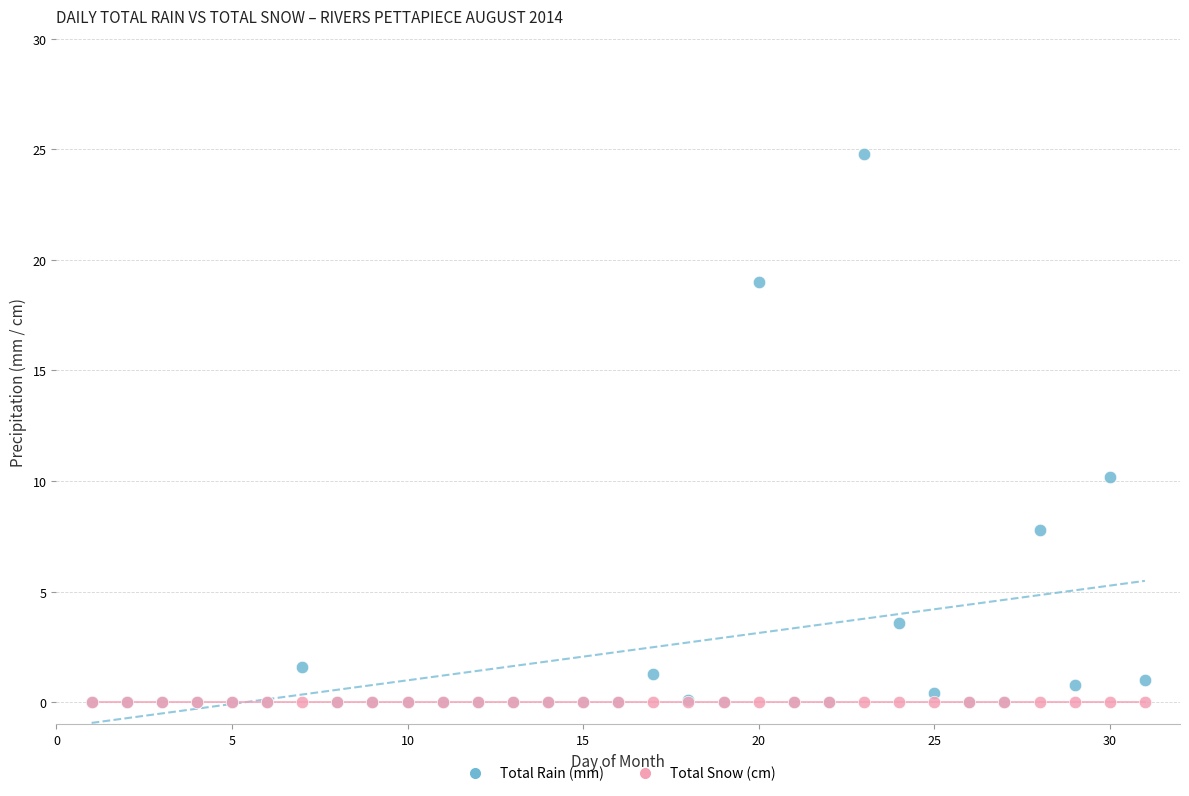

In the Total Rain (mm) series, what Y value is closest to 12?

10.2